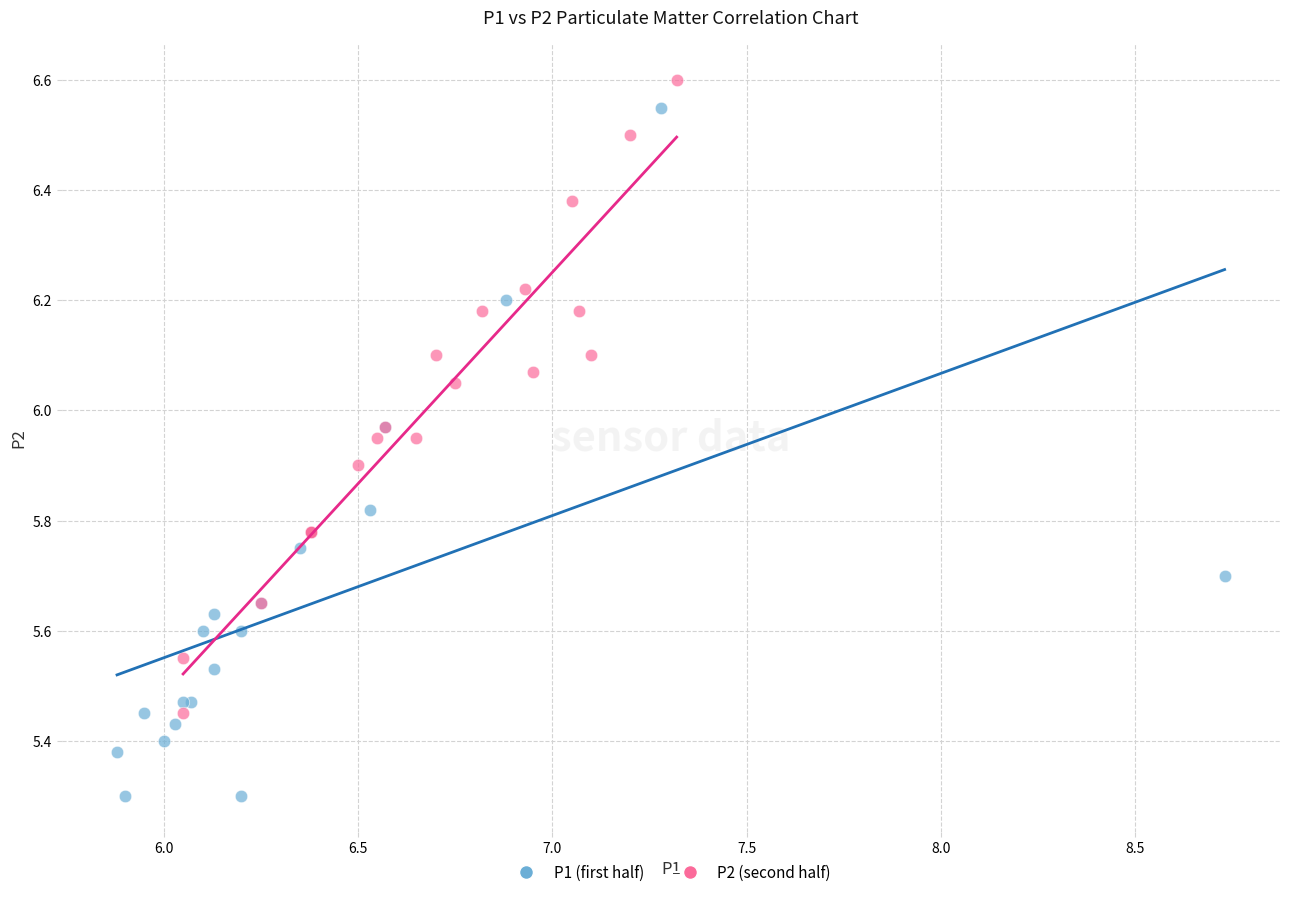

Which series contains the lowest Y value?

P1 (first half)